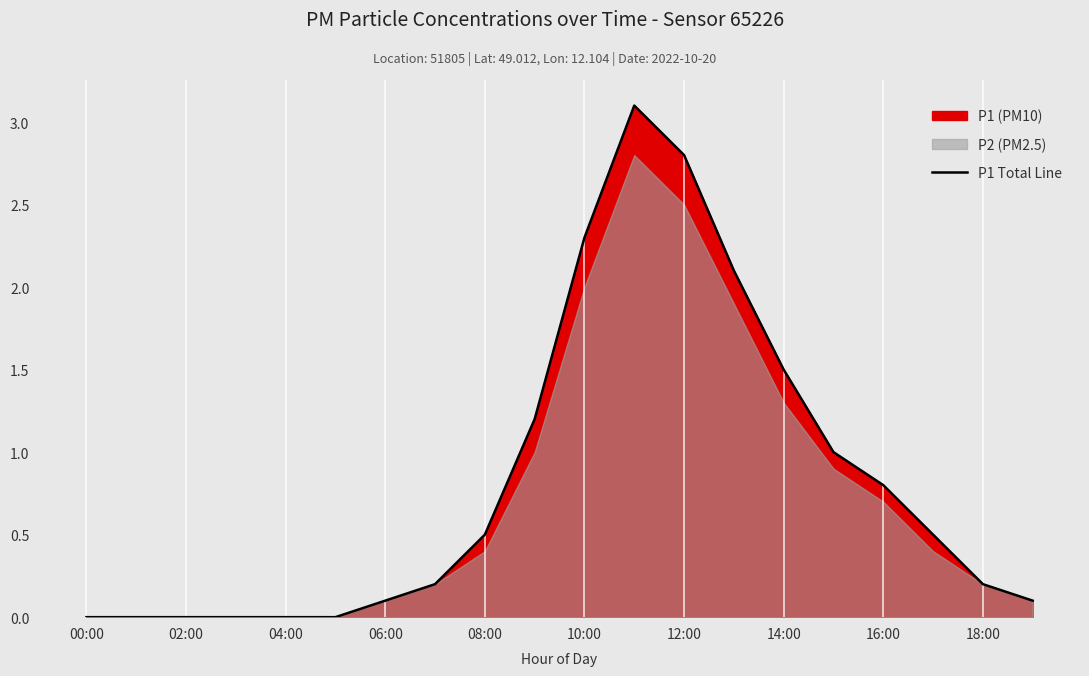

The P1 Total Line series shows 0.0 at 04:00. True or false?

True